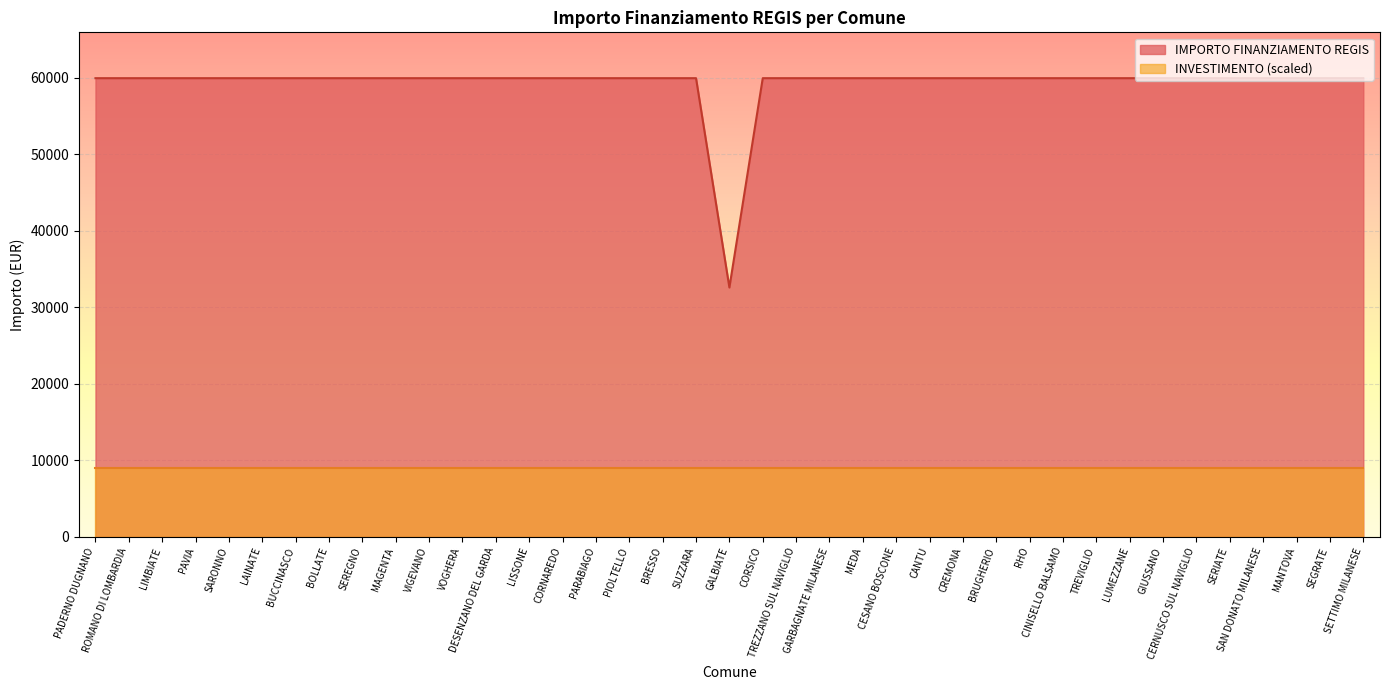

True or false: the data shows 59966 at GARBAGNATE MILANESE.

True